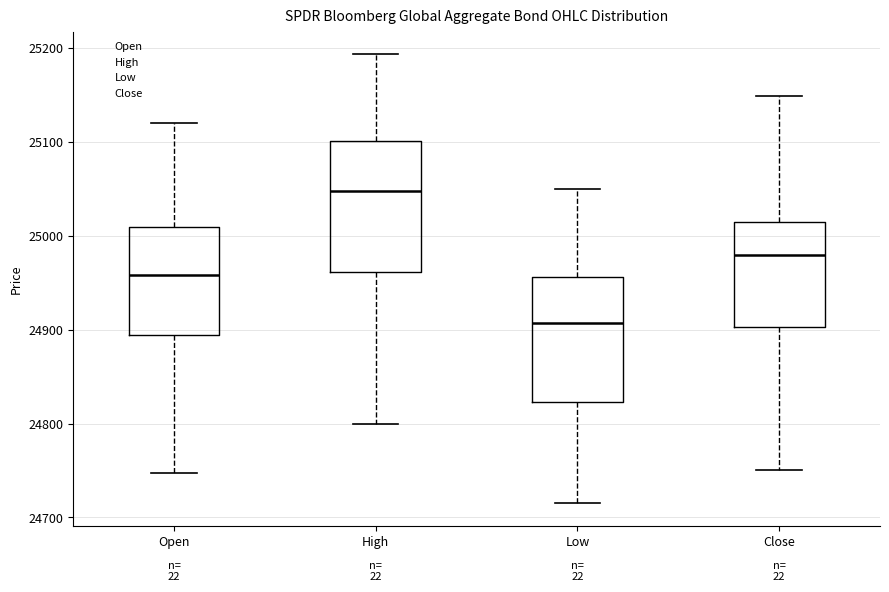

Which box has the highest median line?

High